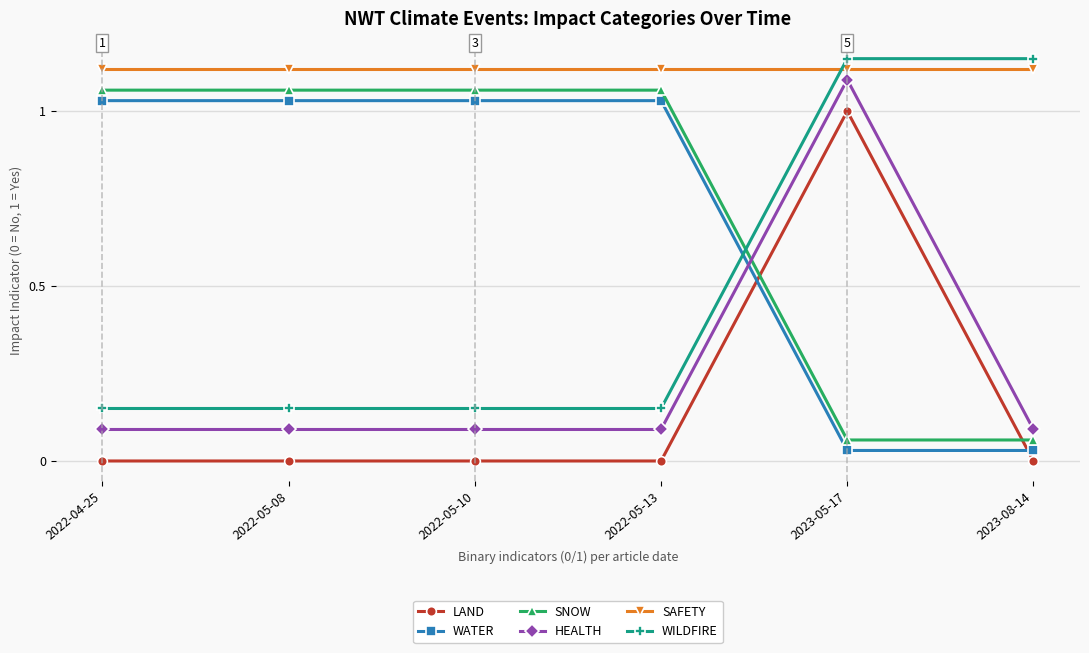

Which series has the largest total across all categories?

SAFETY